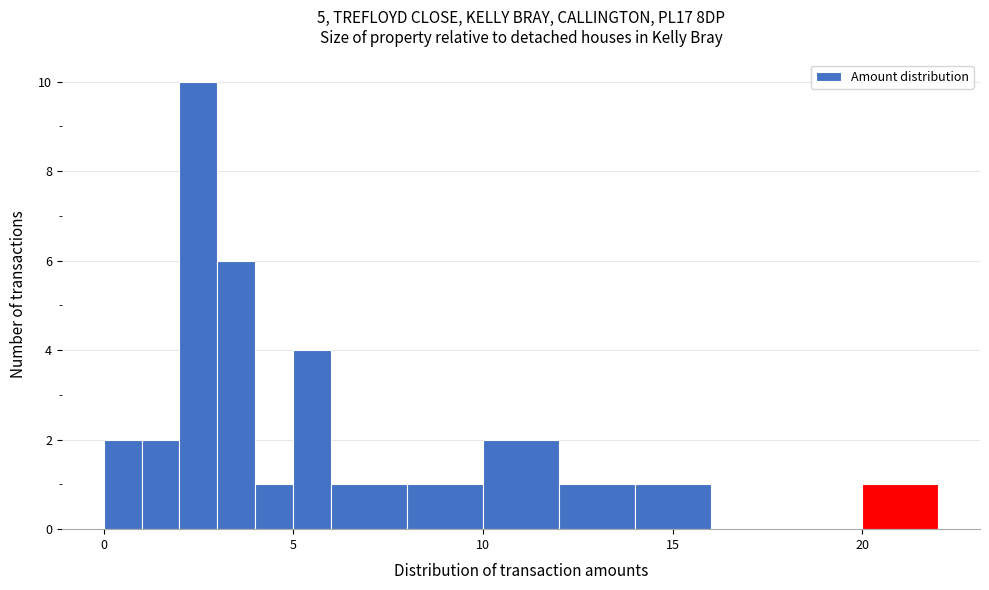

Read against the x-axis, roughly where is the centre of the tallest bar?

2.5